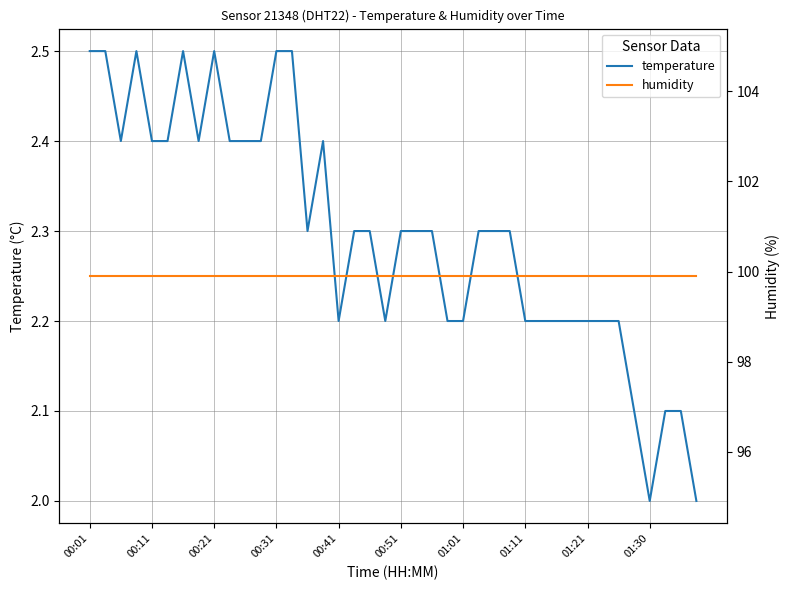

Is it true that temperature equals 0.7 at 01:21?

False